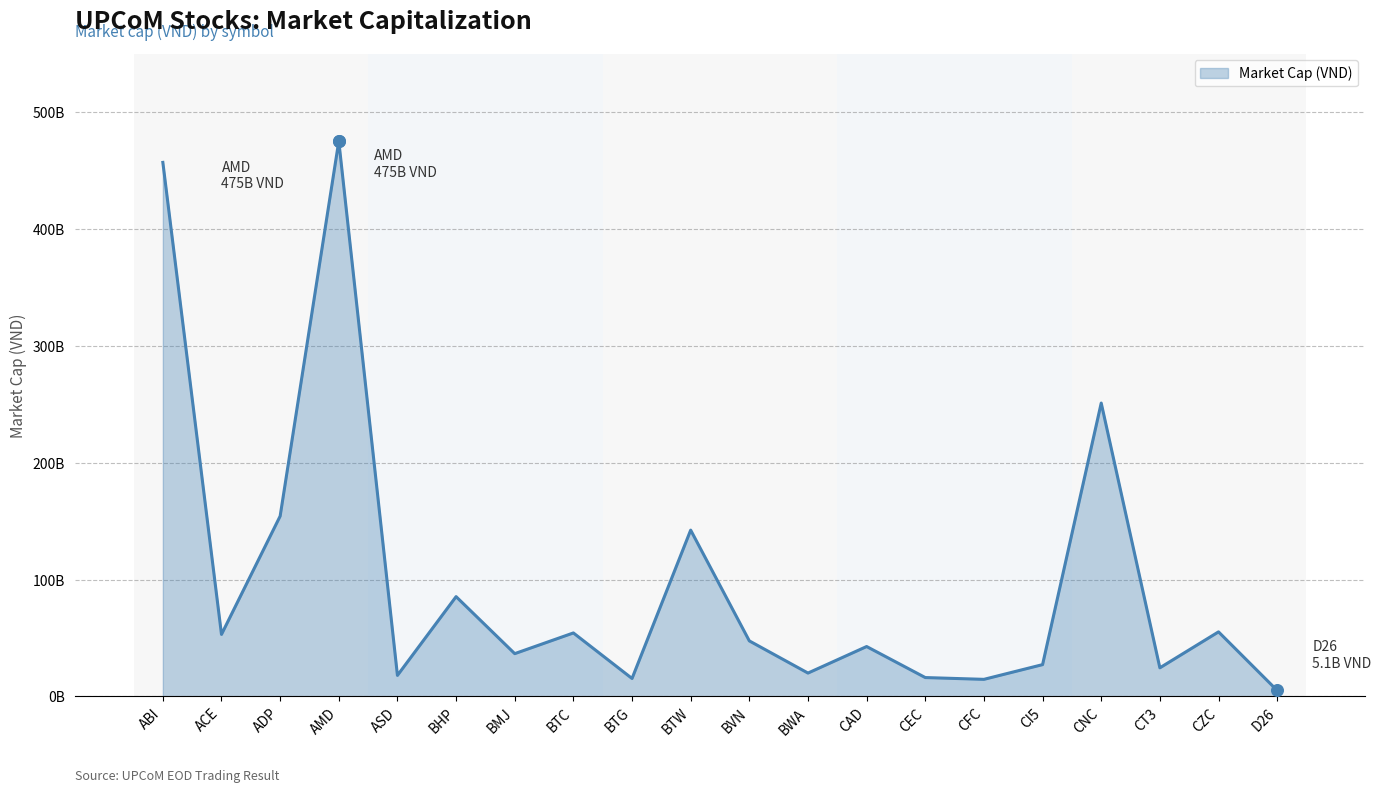

Which has a higher value, BMJ or BWA?

BMJ